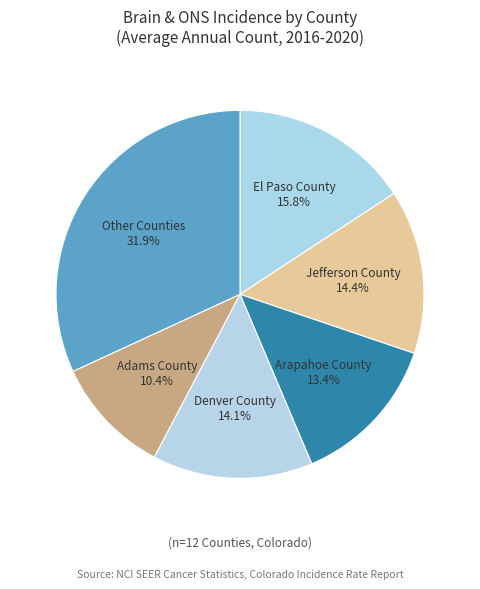

Count the number of slices in the pie.

6